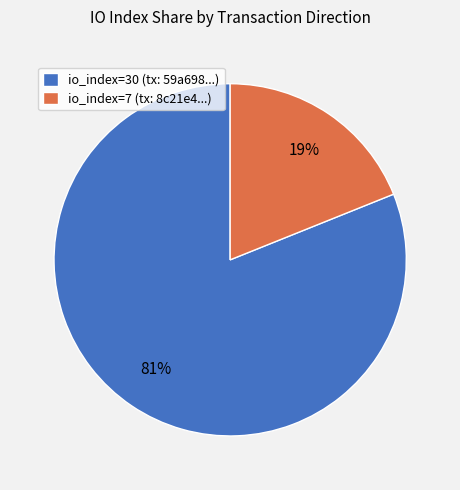

Is it true that io_index=30 (tx: 59a698...) is 81% of the pie?

True